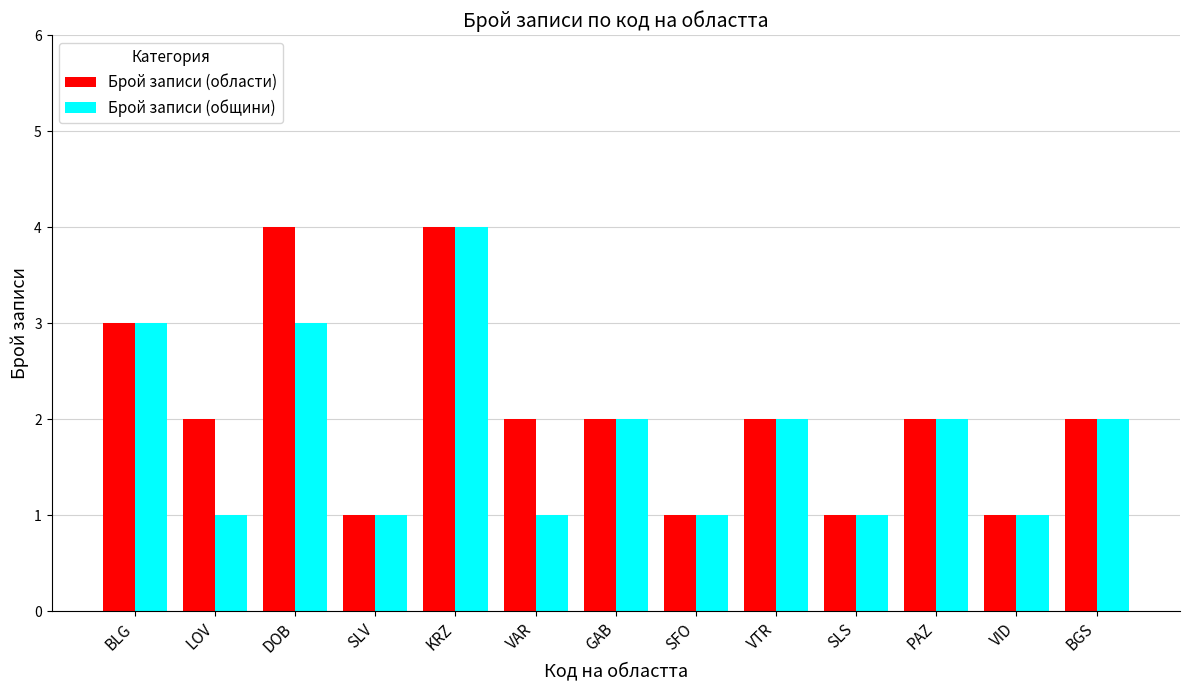

What is the sum of the Брой записи (общини) values at PAZ and KRZ?

6